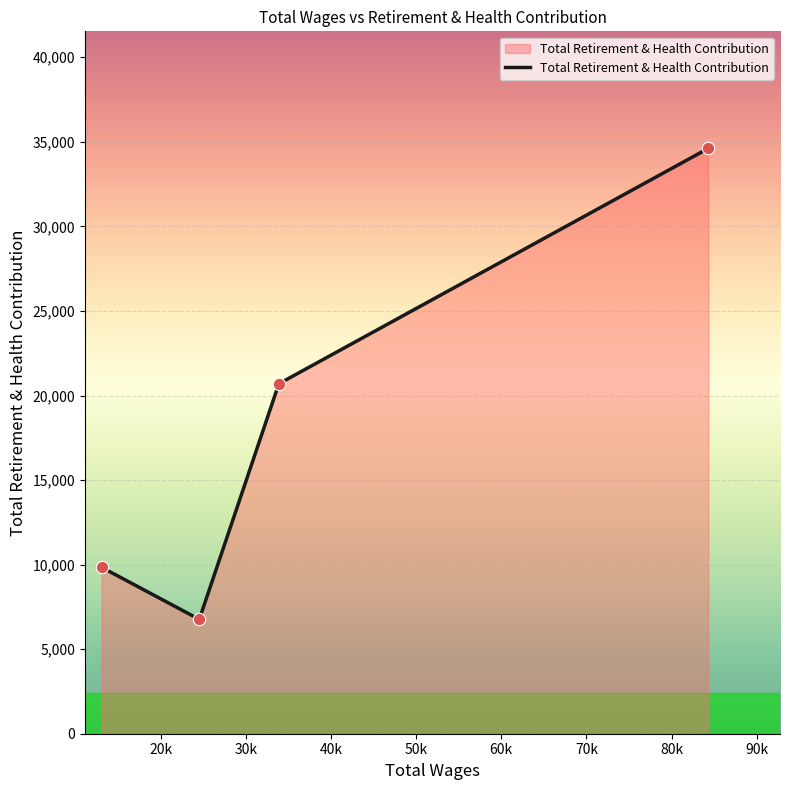

What is the smallest value displayed?

6762